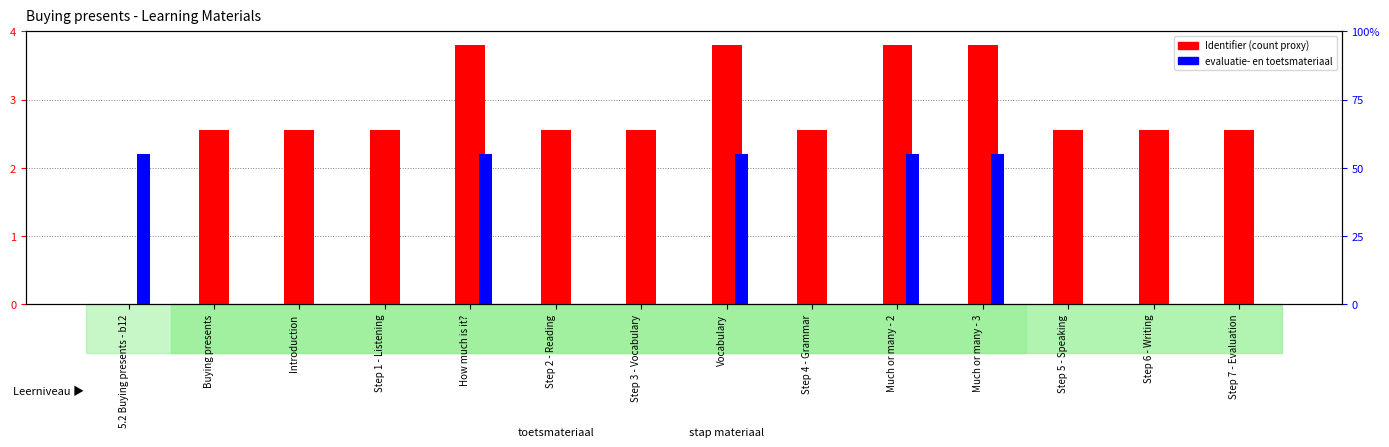

Is it true that evaluatie- en toetsmateriaal flag equals 0.0 at Buying presents?

True